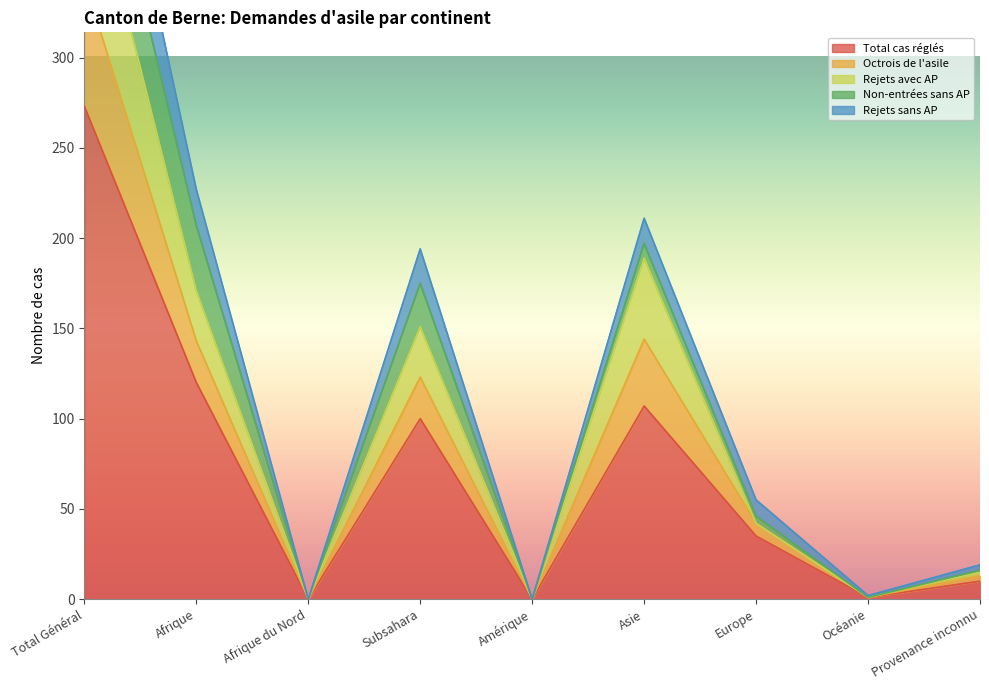

How many interior local peaks does the Rejets sans AP series have?

2